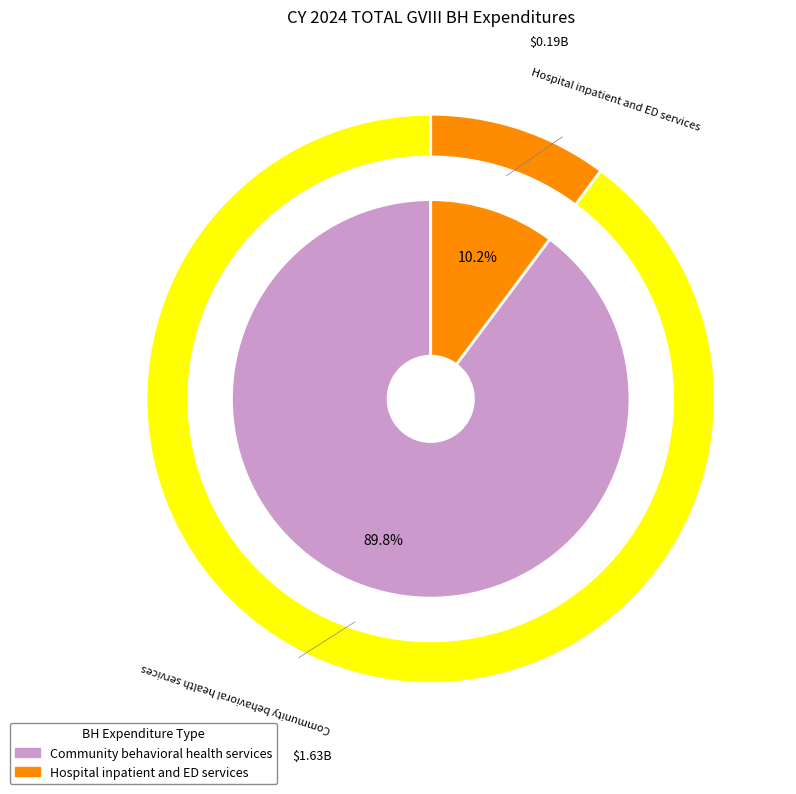

To the nearest percent, what is the average slice percentage?

50%